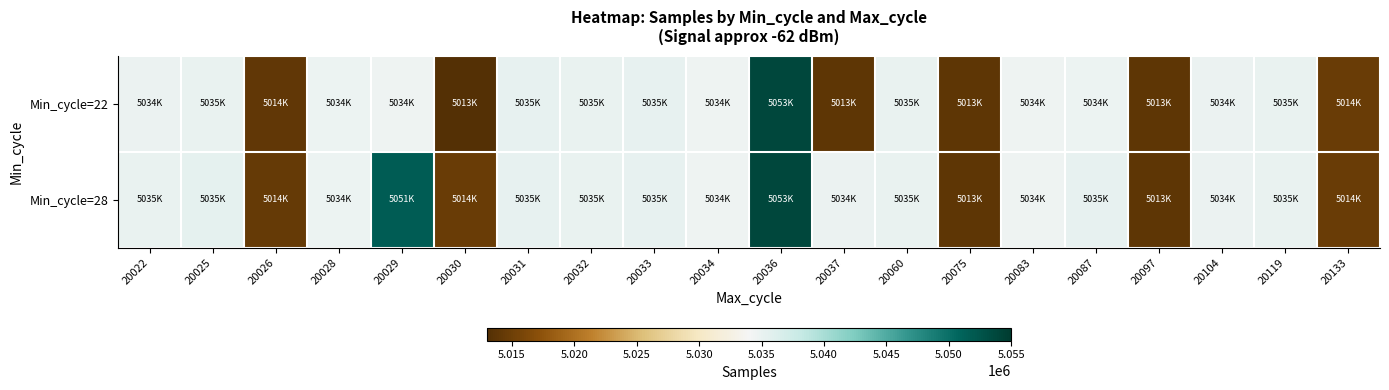

Which series has the largest range (max minus min)?

Min_cycle=22